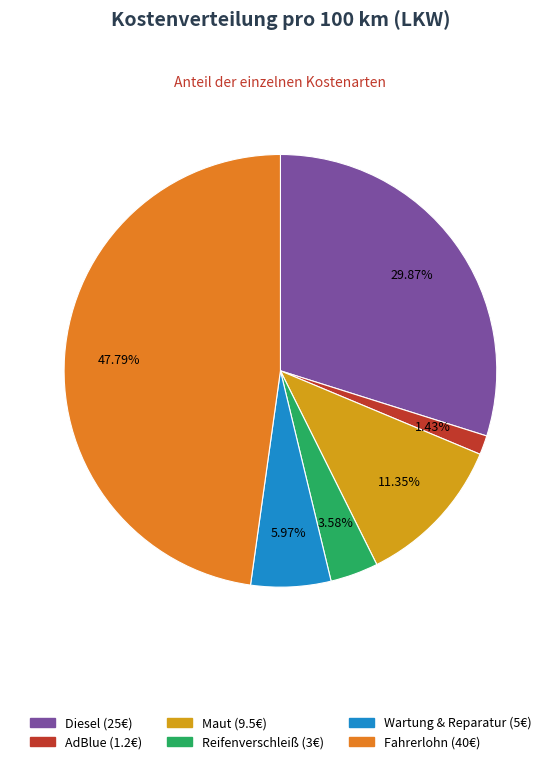

To the nearest percent, what portion does Maut represent?

11%